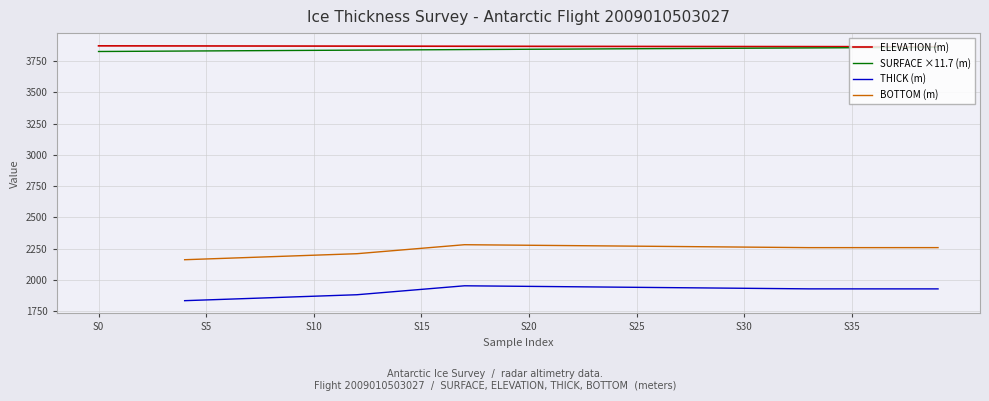

What is the difference between the BOTTOM (m) values at 28 and 34?

7.3